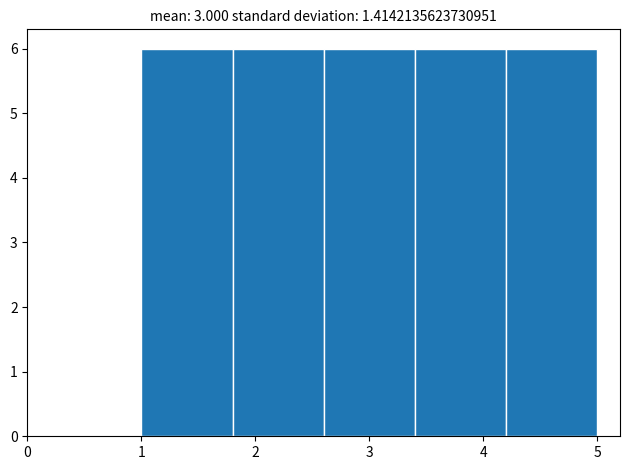

Reading left to right, transcribe this chart: for each bar, give the range it covers on the x-axis and its height. The values are not printed on the chart, so give them approximately, as read against the axis.

1.0 to 1.8: 6
1.8 to 2.6: 6
2.6 to 3.4: 6
3.4 to 4.2: 6
4.2 to 5.0: 6